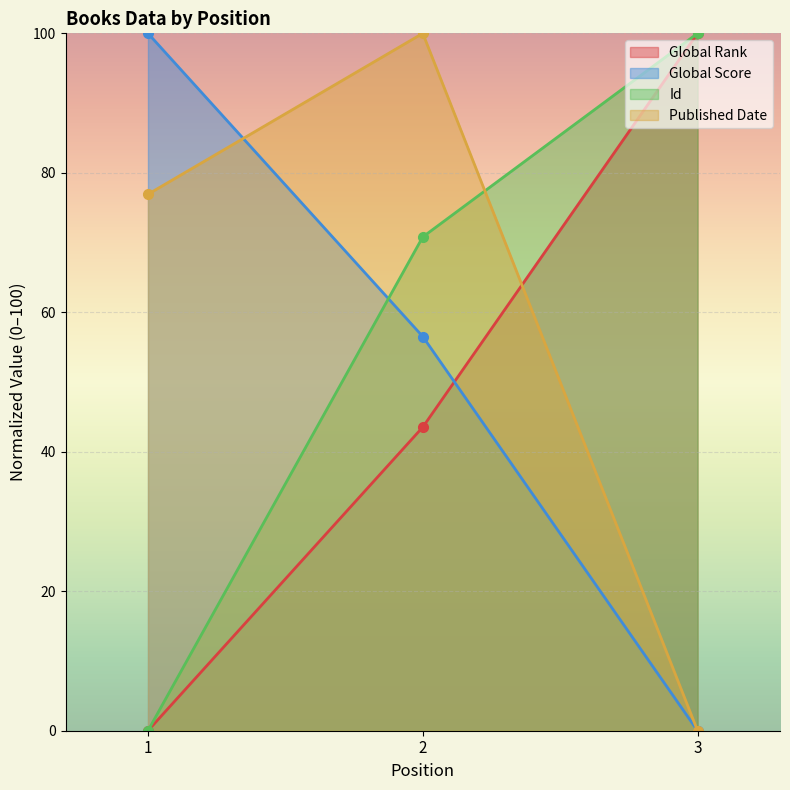

What is the difference between the maximum and minimum values in the Global Score series?

100.0